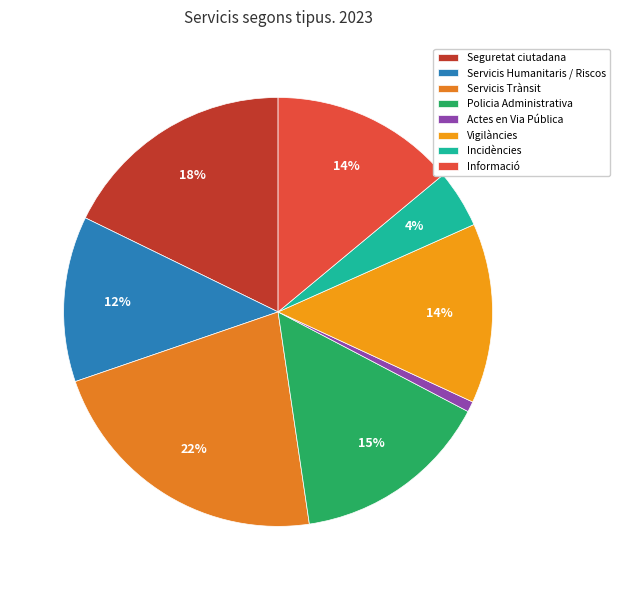

The Seguretat ciutadana slice represents 25% of the pie. True or false?

False